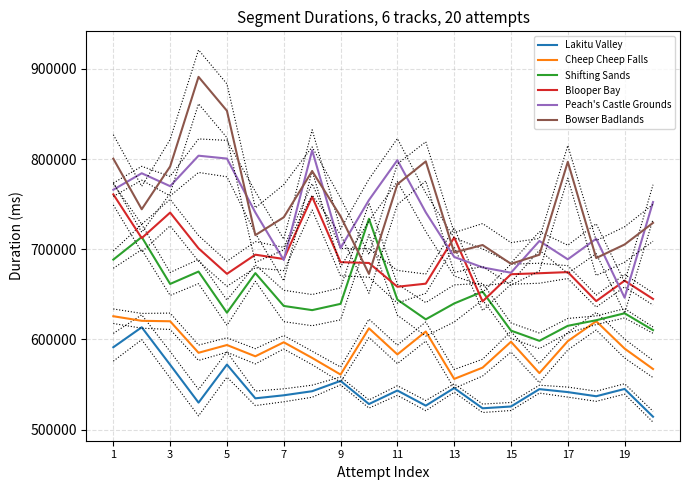

The value of Peach's Castle Grounds at 13 is 691461. True or false?

True